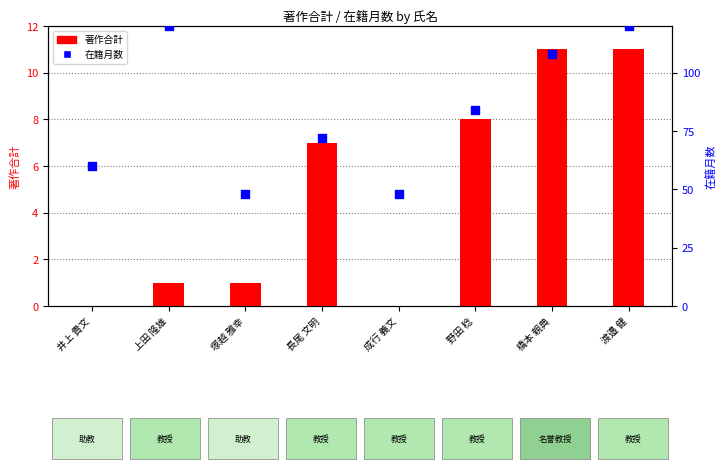

Which series reaches the maximum Y coordinate?

在籍月数